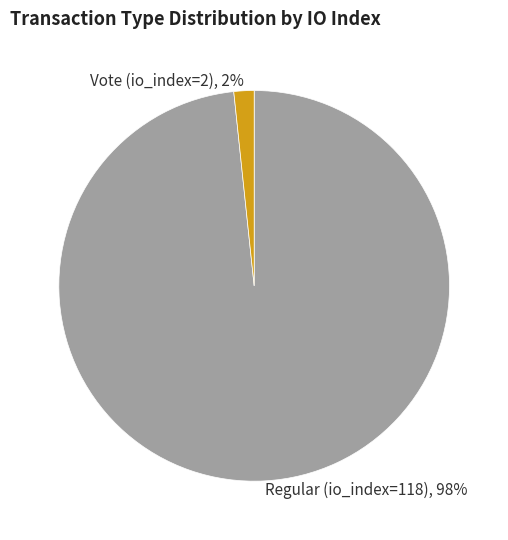

Is there any slice that represents more than half of the pie?

Yes